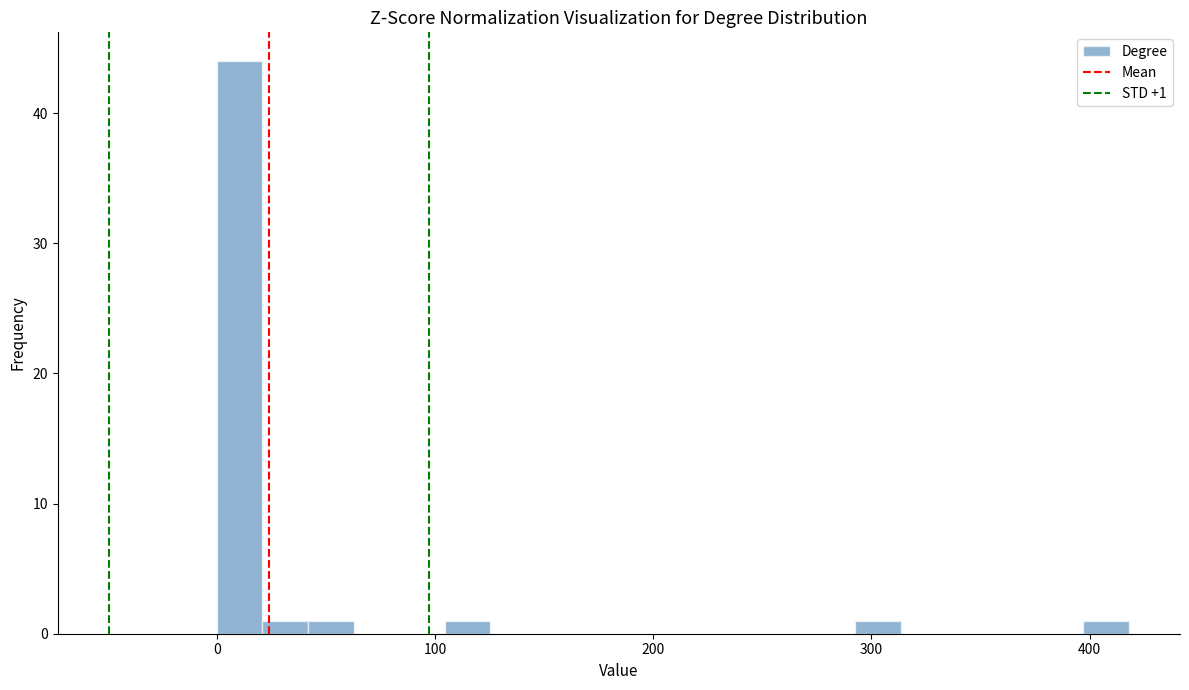

Around what value on the x-axis is the tallest bar? Give the approximate position of its centre, as read against the axis.

10